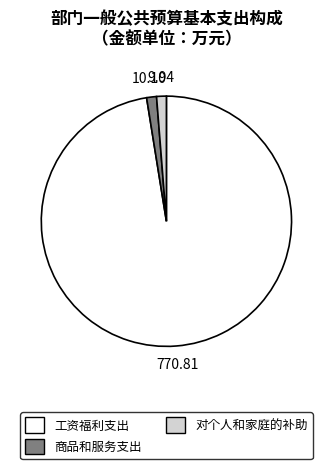

Is the sum of 工资福利支出 and 对个人和家庭的补助 greater than half?

Yes